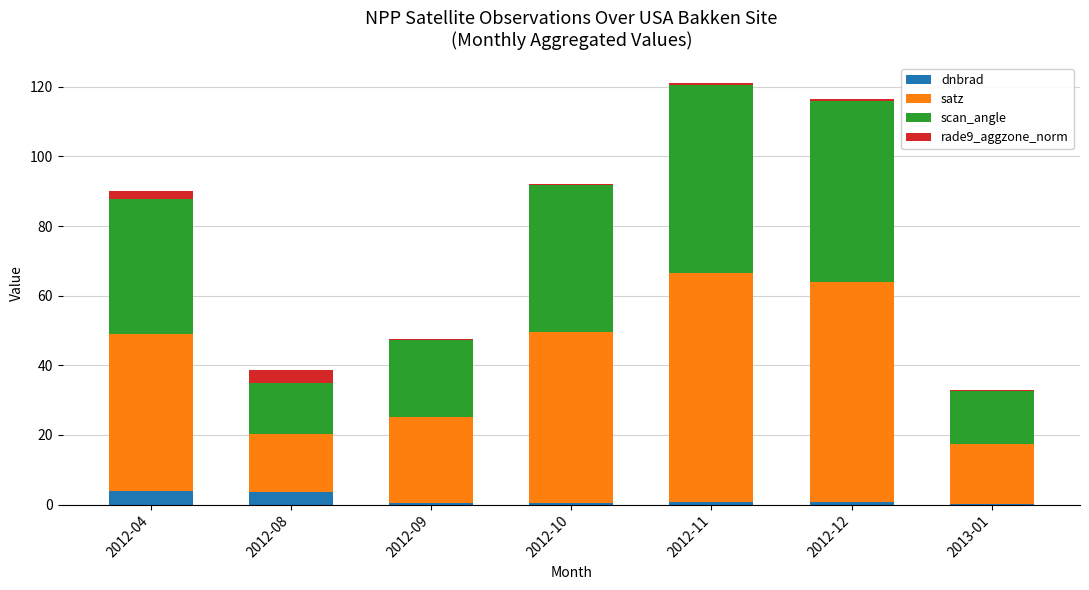

What is the total value across all series at 2012-08?

38.6